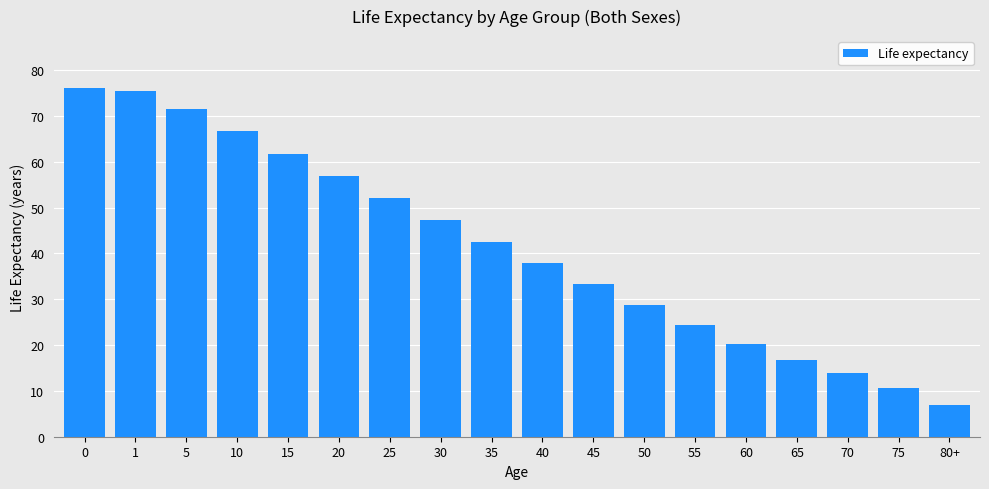

Reading left to right, transcribe all the data shown in this chart.

0=76.0	1=75.5	5=71.5	10=66.6	15=61.6	20=56.8	25=52.0	30=47.2	35=42.5	40=37.9	45=33.3	50=28.7	55=24.3	60=20.3	65=16.8	70=14.0	75=10.6	80+=7.0